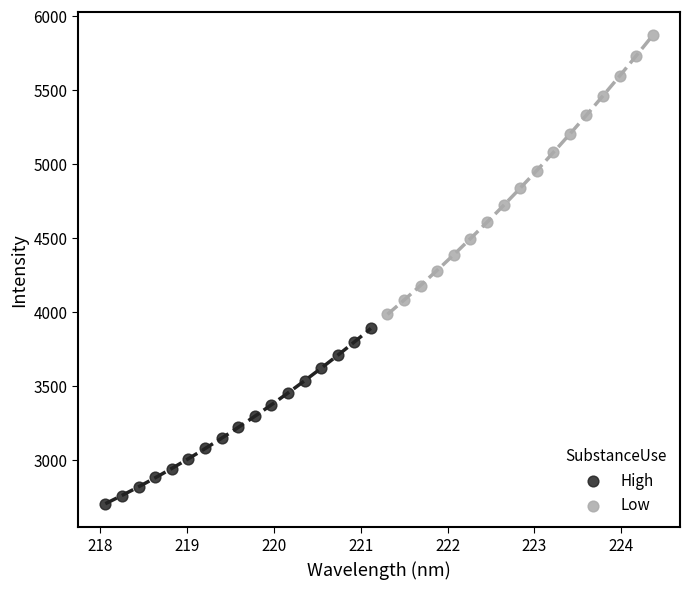

Which series contains the highest Y value?

Low